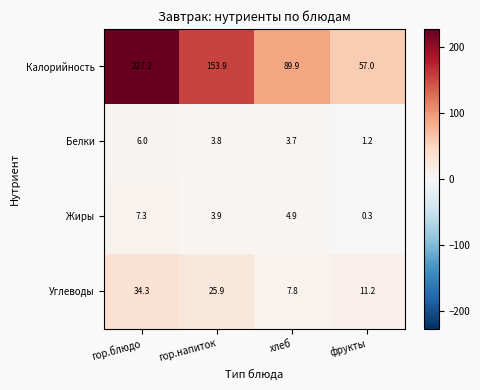

True or false: Калорийность has a value of 97.3 at фрукты.

False